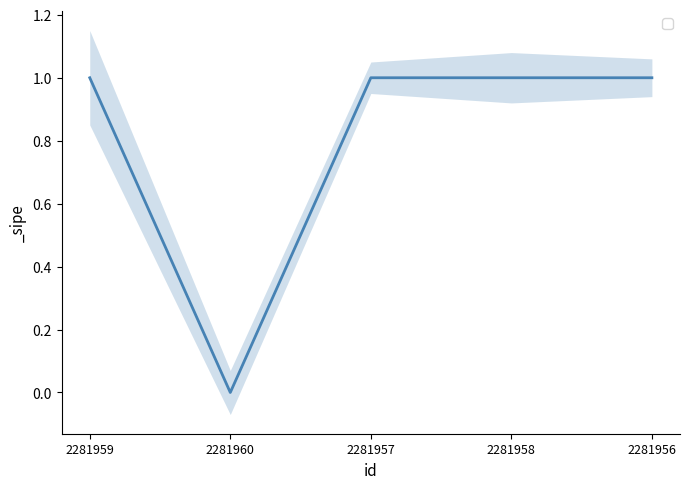

What is the difference between the maximum and minimum values?

1